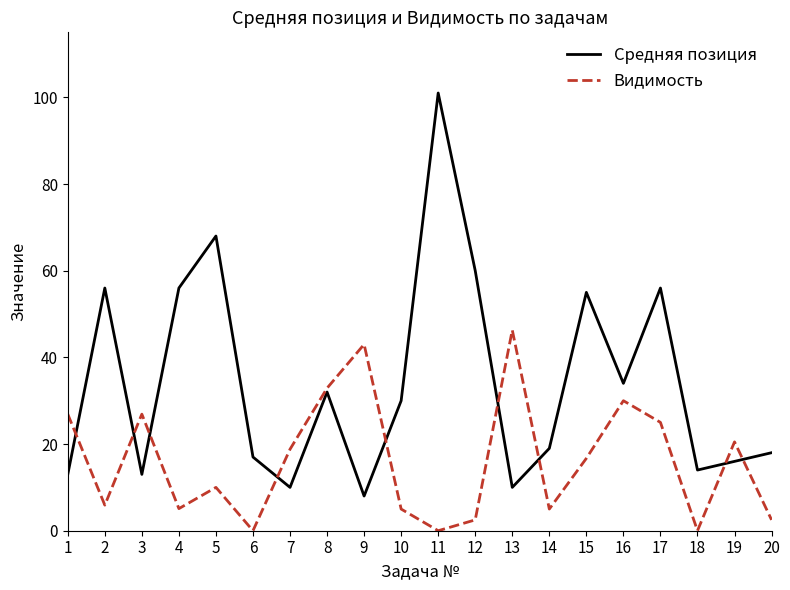

The value of Средняя позиция at 10 is 30.0. True or false?

True